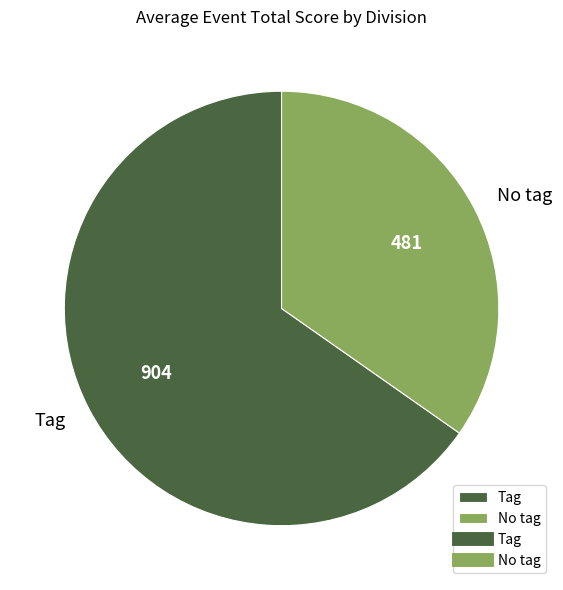

Count the number of slices in the pie.

2